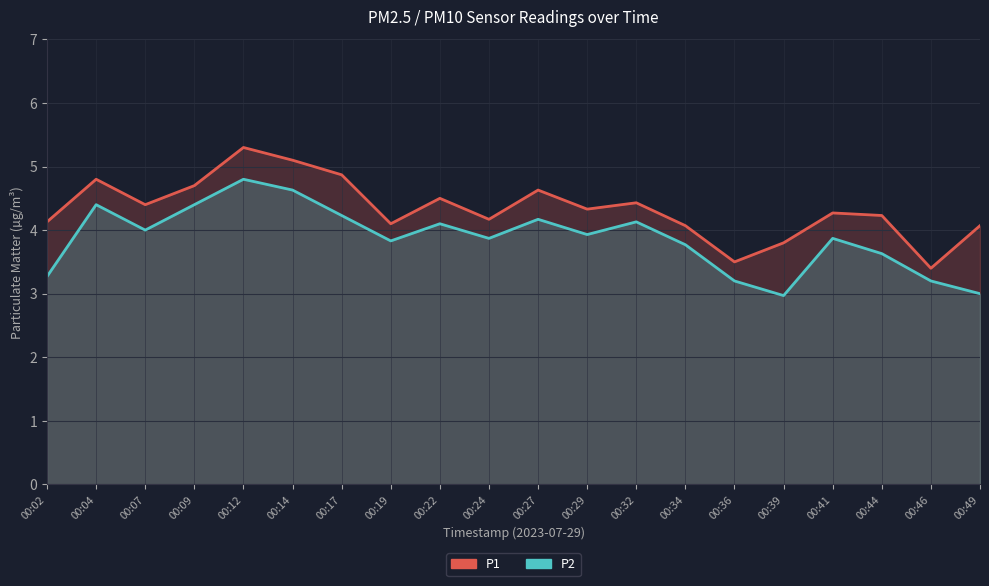

True or false: P1 and P2 cross at least once.

False